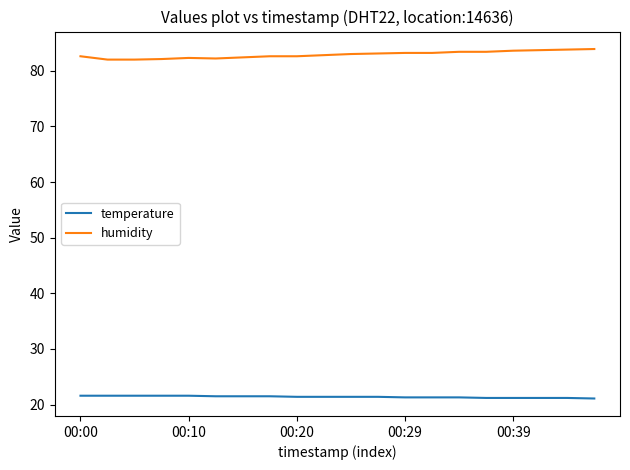

True or false: temperature and humidity intersect in this chart.

False